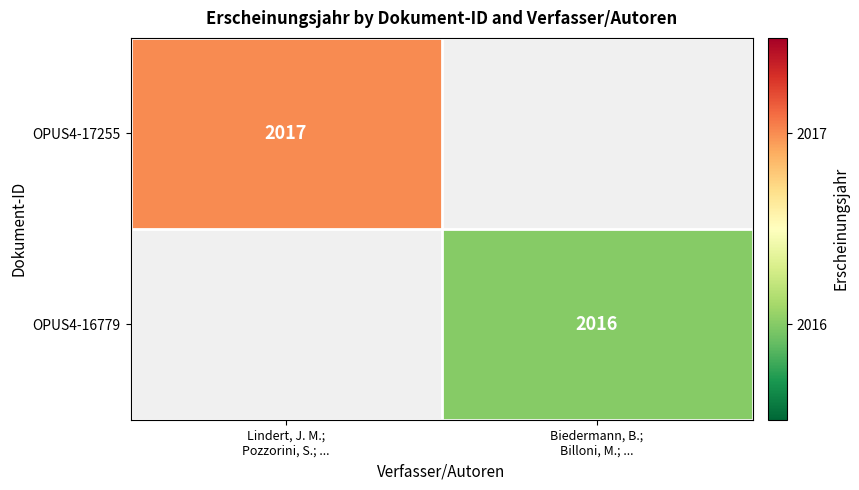

Which series has the widest spread of values?

OPUS4-17255